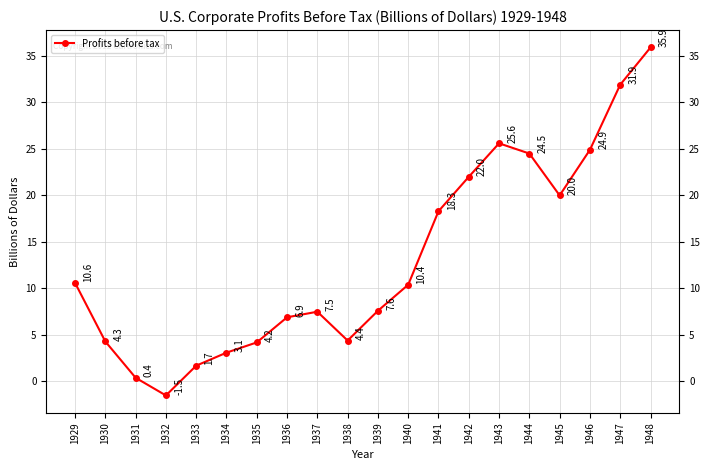

What is the ratio of the value at 1935 to the value at 1936?

0.6